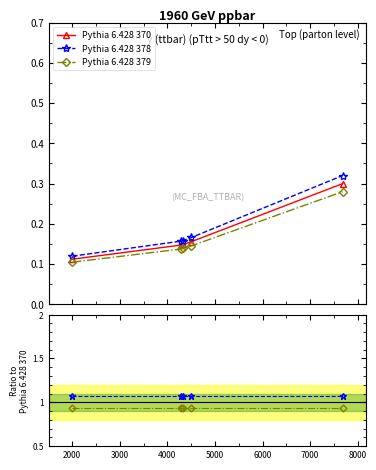

True or false: Pythia 6.428 370 has more than 0 interior local peaks.

False